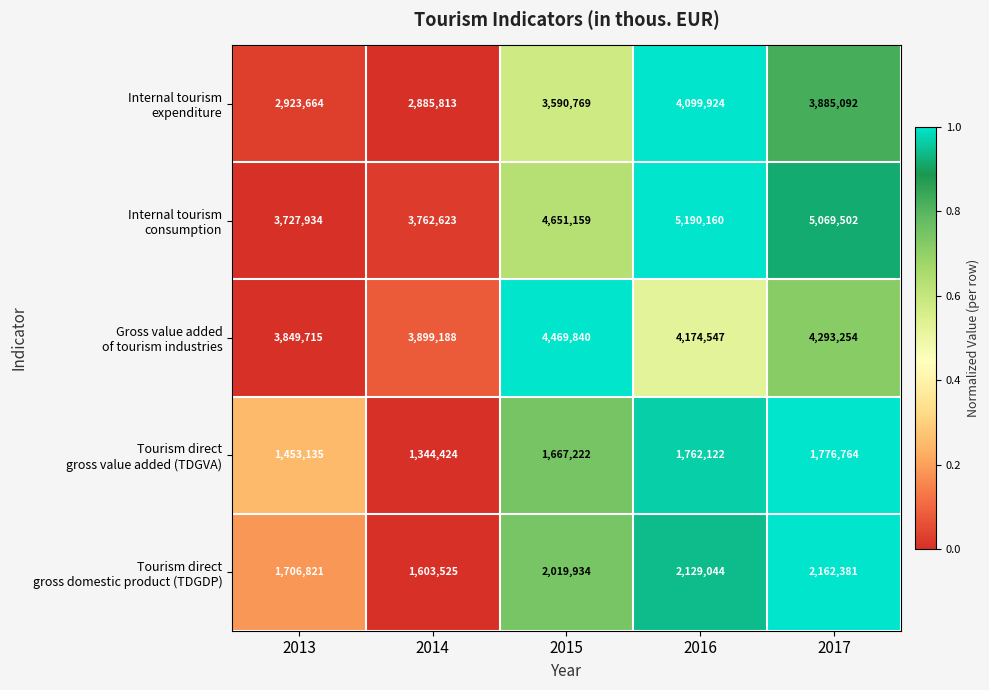

Count the number of data series in this chart.

5